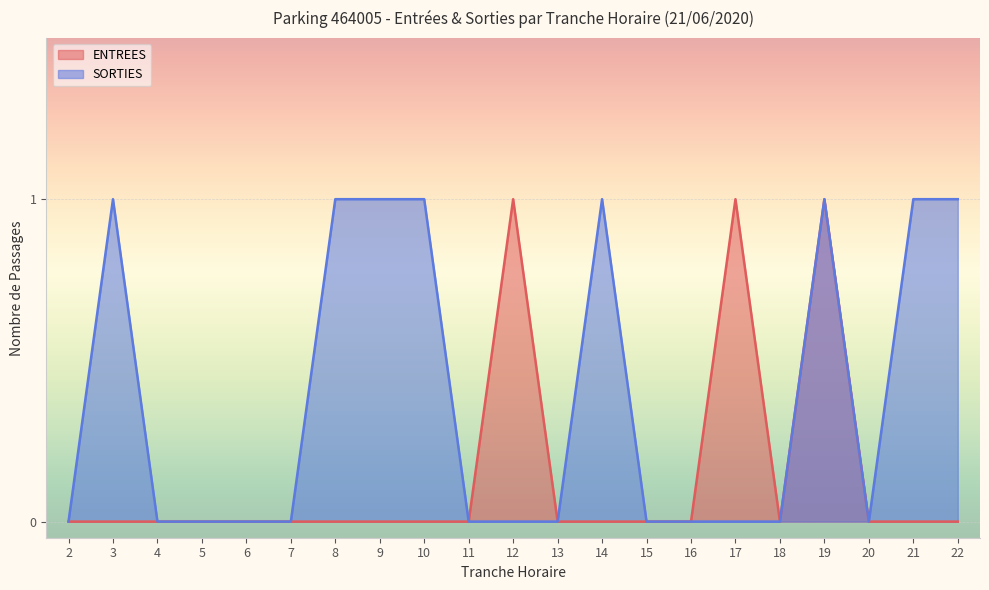

Rank the series by their average value, from highest to lowest.

SORTIES, ENTREES